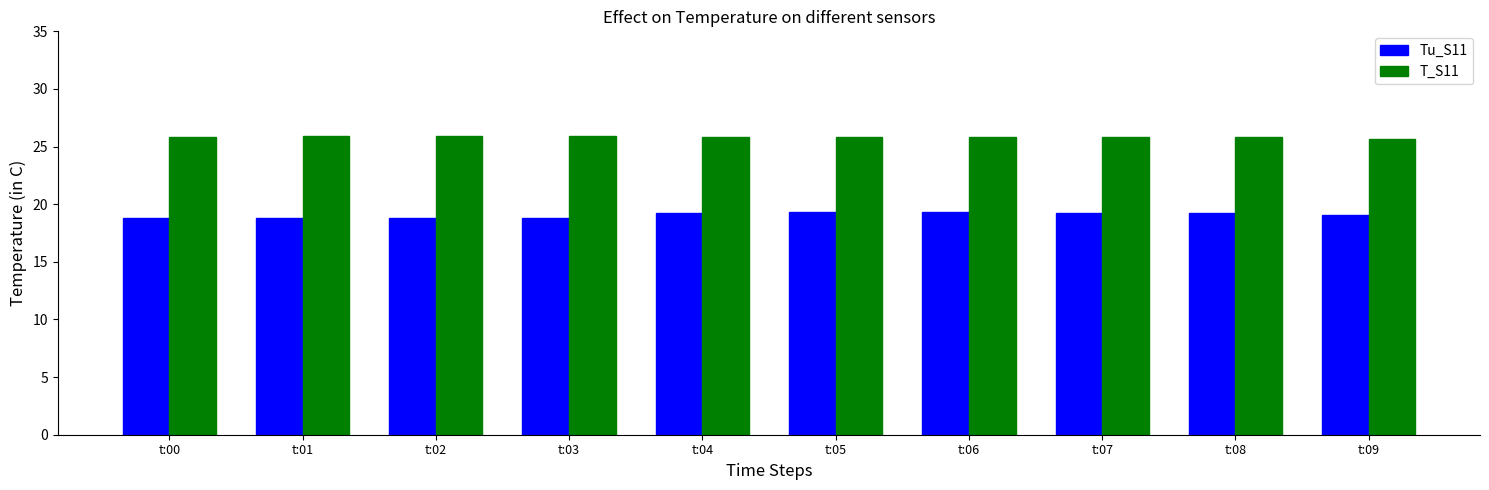

What is the spread (max minus min) of values at t:09?

6.6